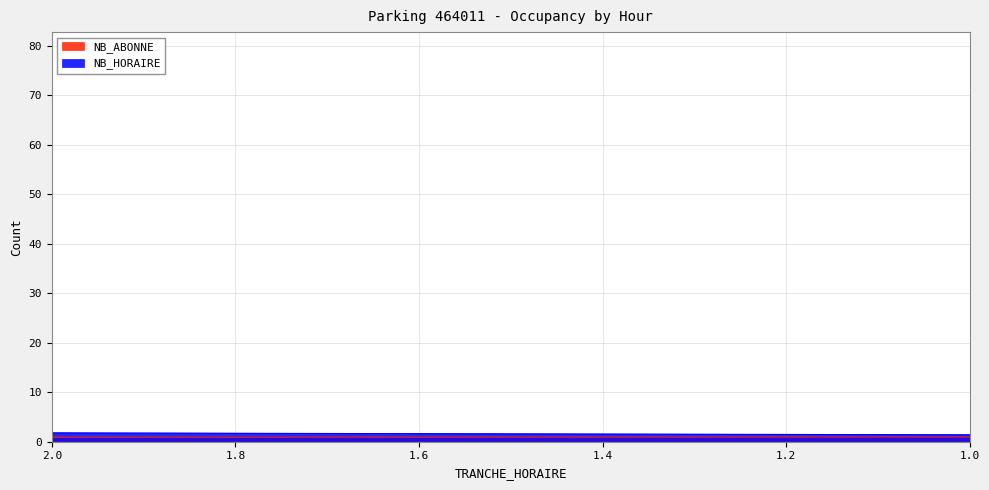

How many intersections are there between NB_ABONNE and NB_HORAIRE?

1